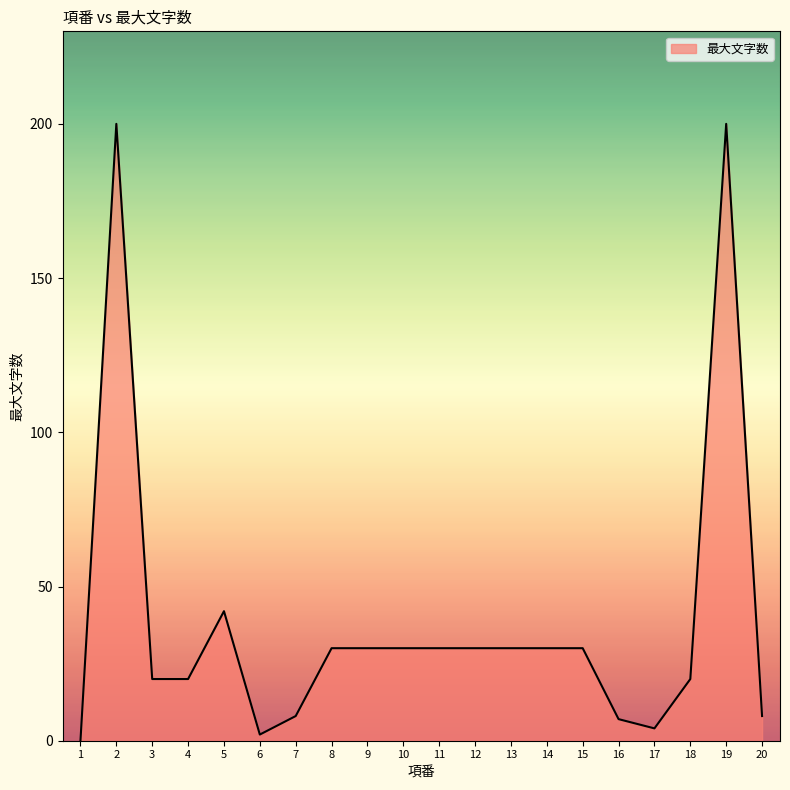

At which label does the data first exceed 30?

2